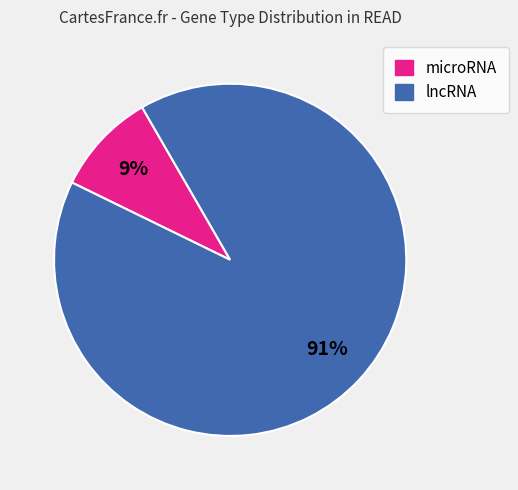

What is the ratio of the value at microRNA to the value at lncRNA?

0.1